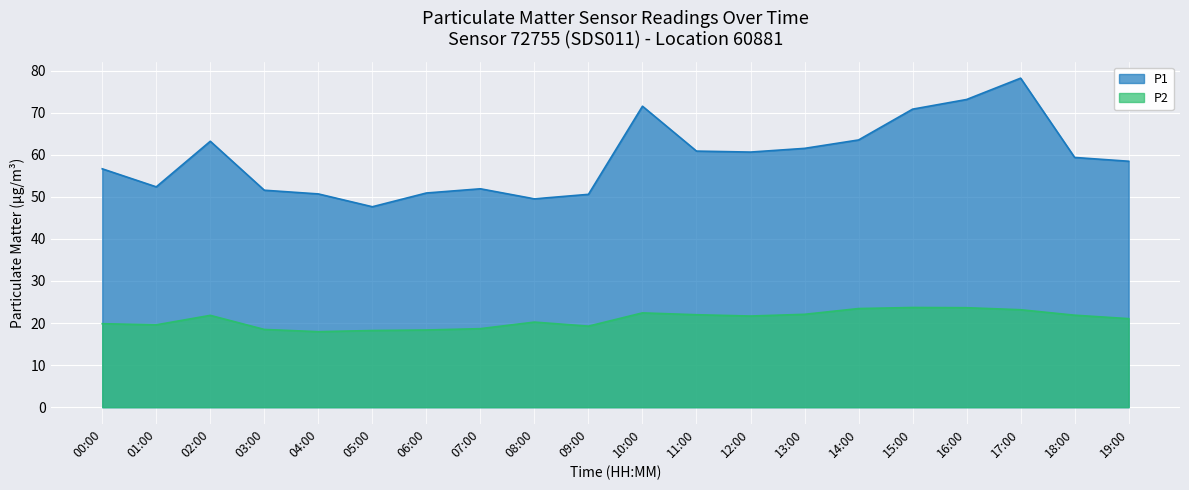

Is the value of P2 at 02:00 greater than the value of P1 at 08:00?

No